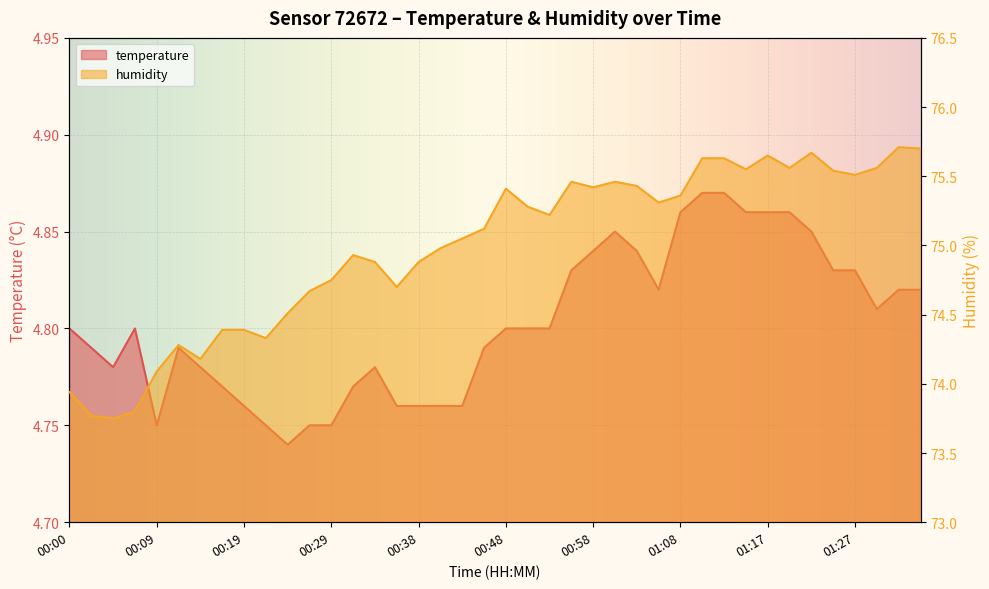

What is the value of the temperature point at the 39th from the left?

4.8